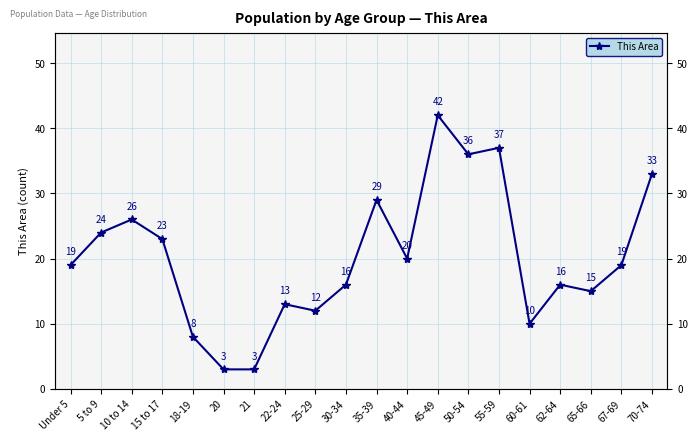

What is the smallest value displayed?

3